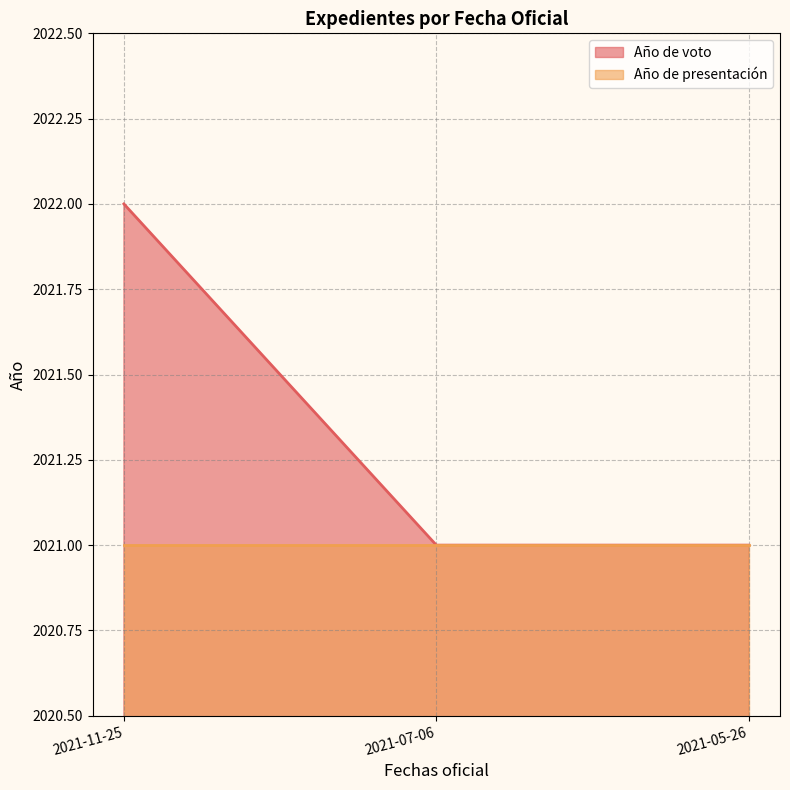

Between 2021-07-06 and 2021-05-26, which is larger?

2021-07-06